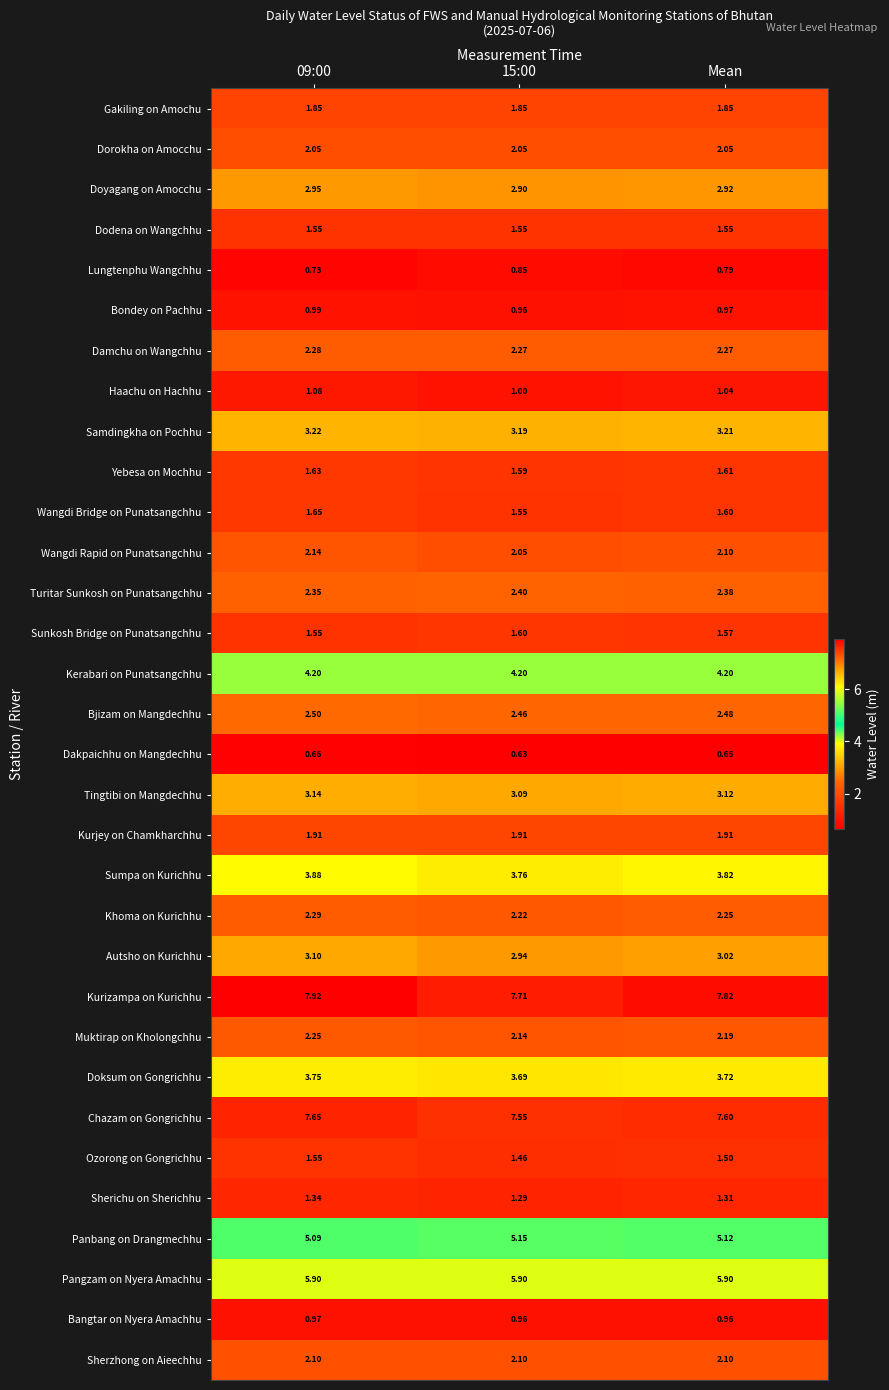

Which series has the largest total across all categories?

Kurizampa on Kurichhu